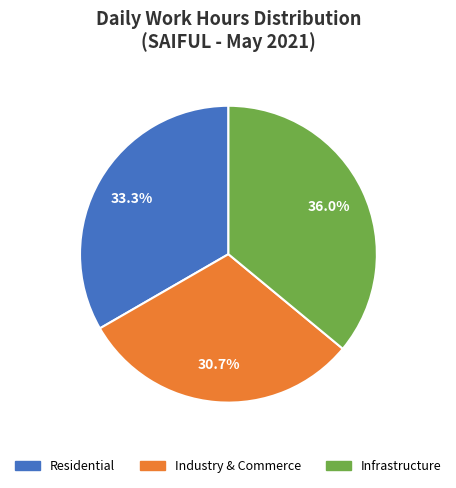

What portion of the pie excludes Industry & Commerce?

69.3%